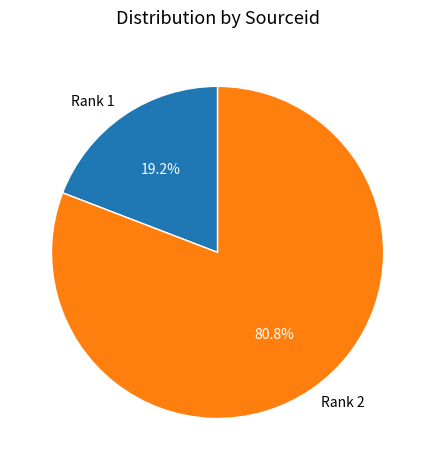

Rank the categories by value from highest to lowest.

Rank 2, Rank 1